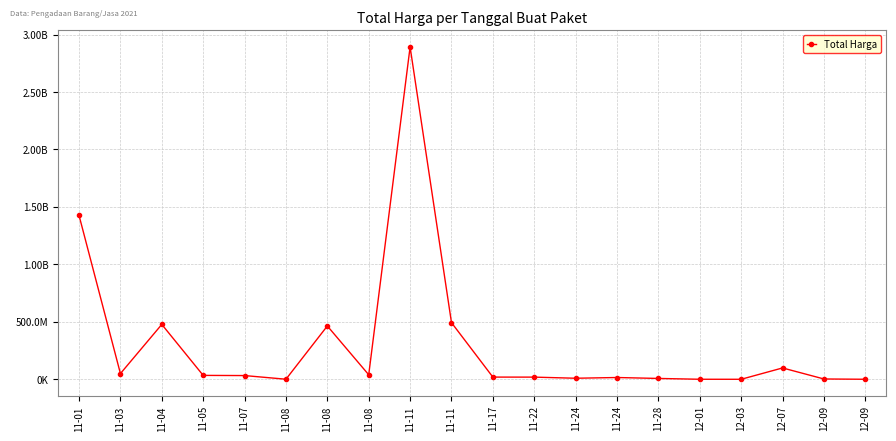

What is the label of the 16th point from the right?

11-07